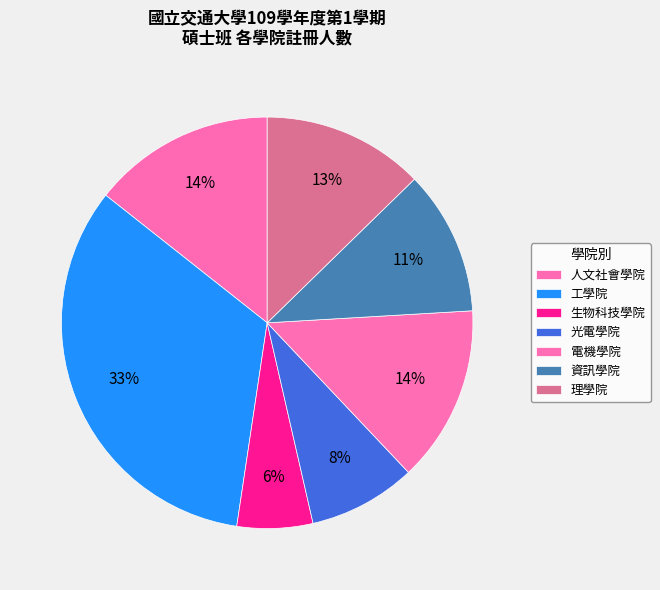

How many slices are in this pie chart?

7